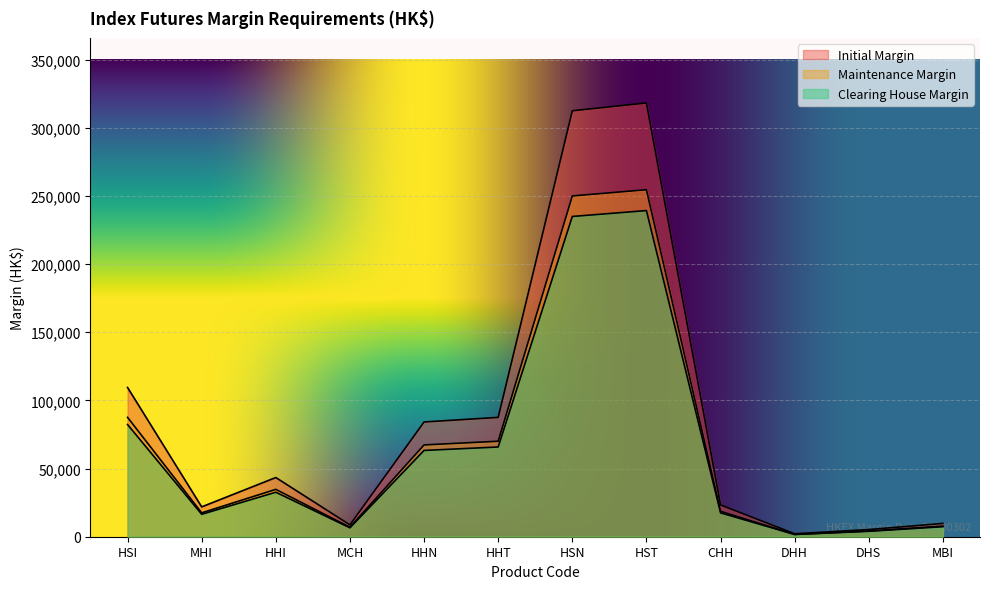

In Initial Margin, how many points are lower than both neighbors (excluding endpoints)?

3